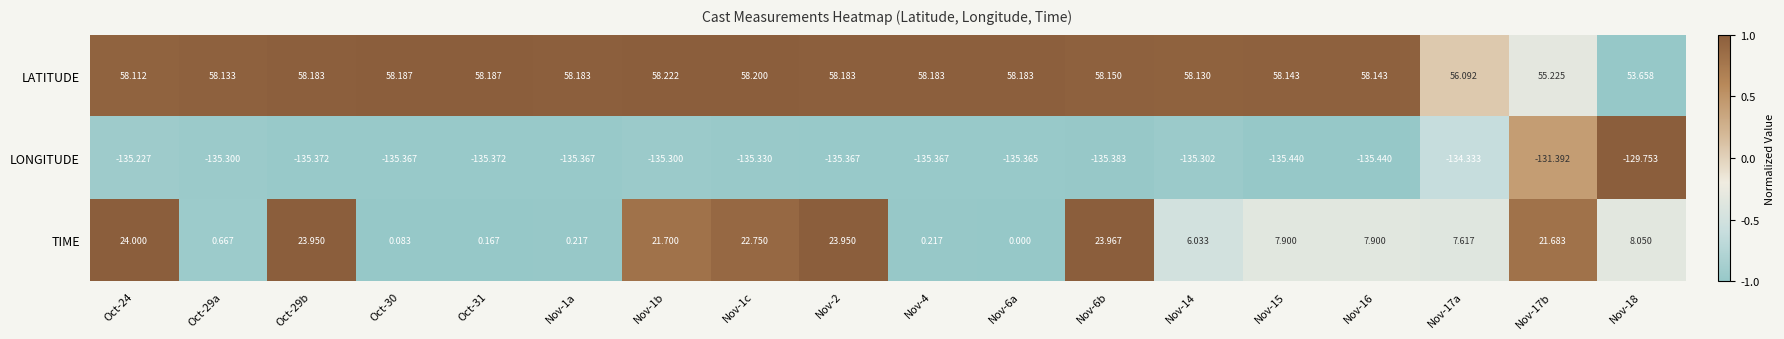

List the series in order of their overall mean, highest first.

LATITUDE, TIME, LONGITUDE